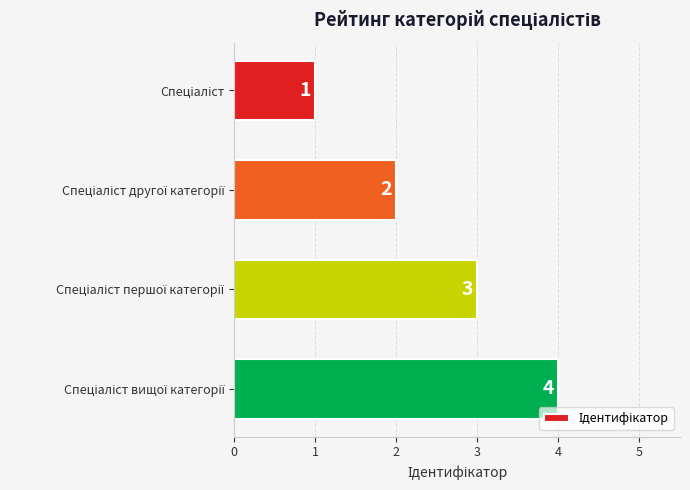

What is the sum of all values?

10